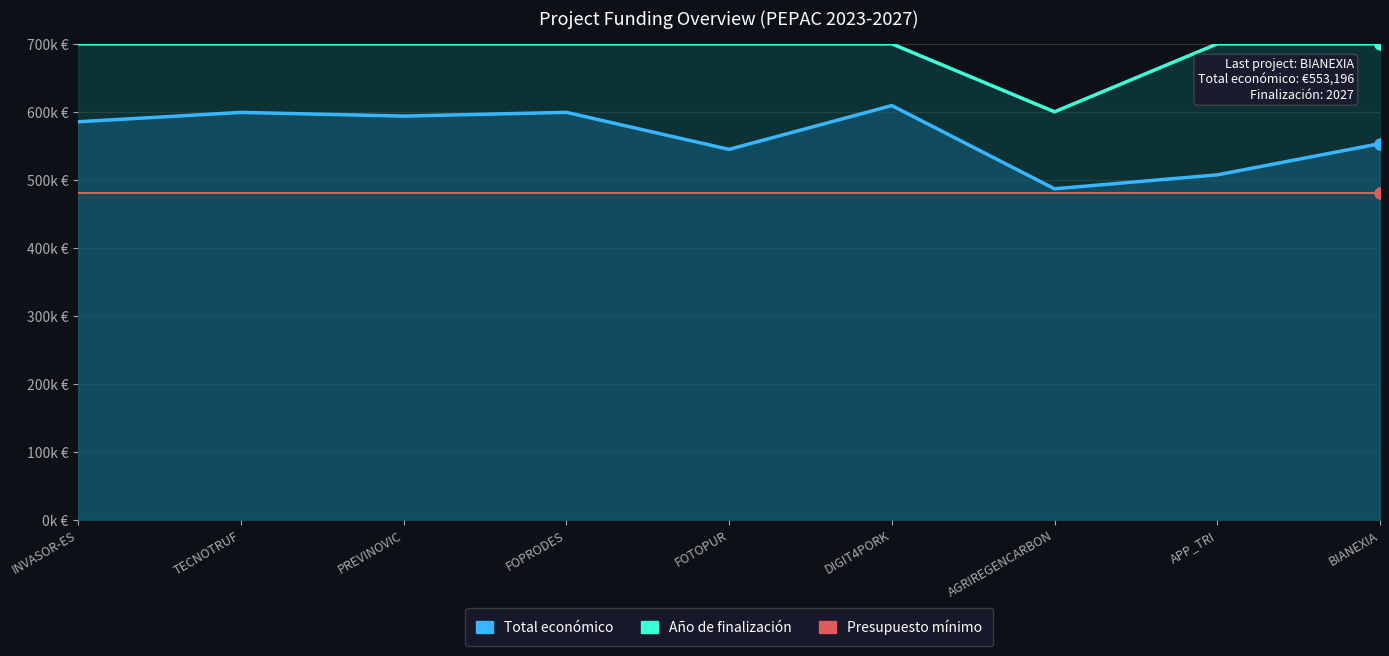

At how many categories does at least one series exceed 671939?

8